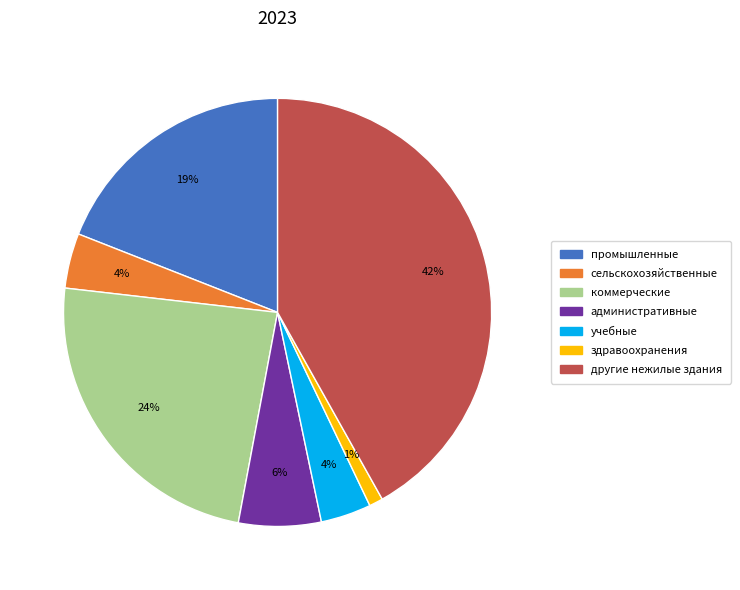

Which has a higher value, промышленные or сельскохозяйственные?

промышленные